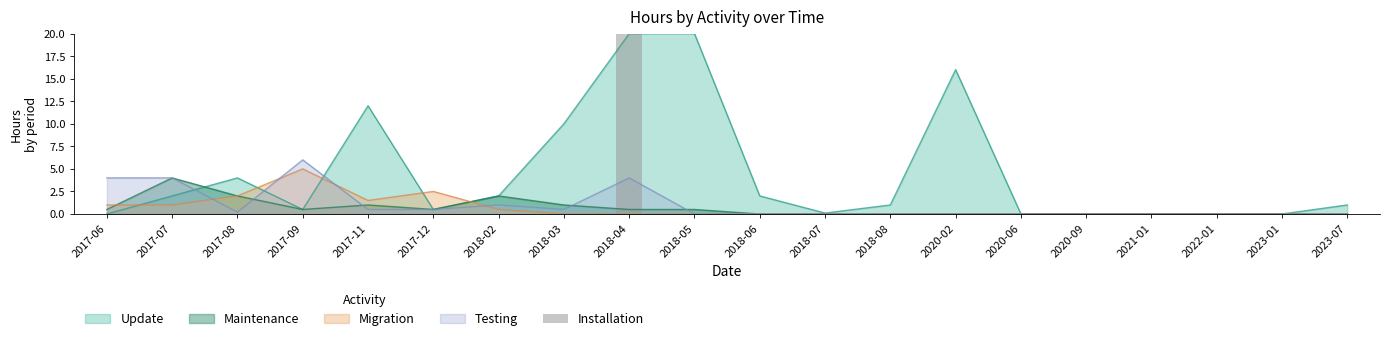

Count the number of categories in the chart.

20